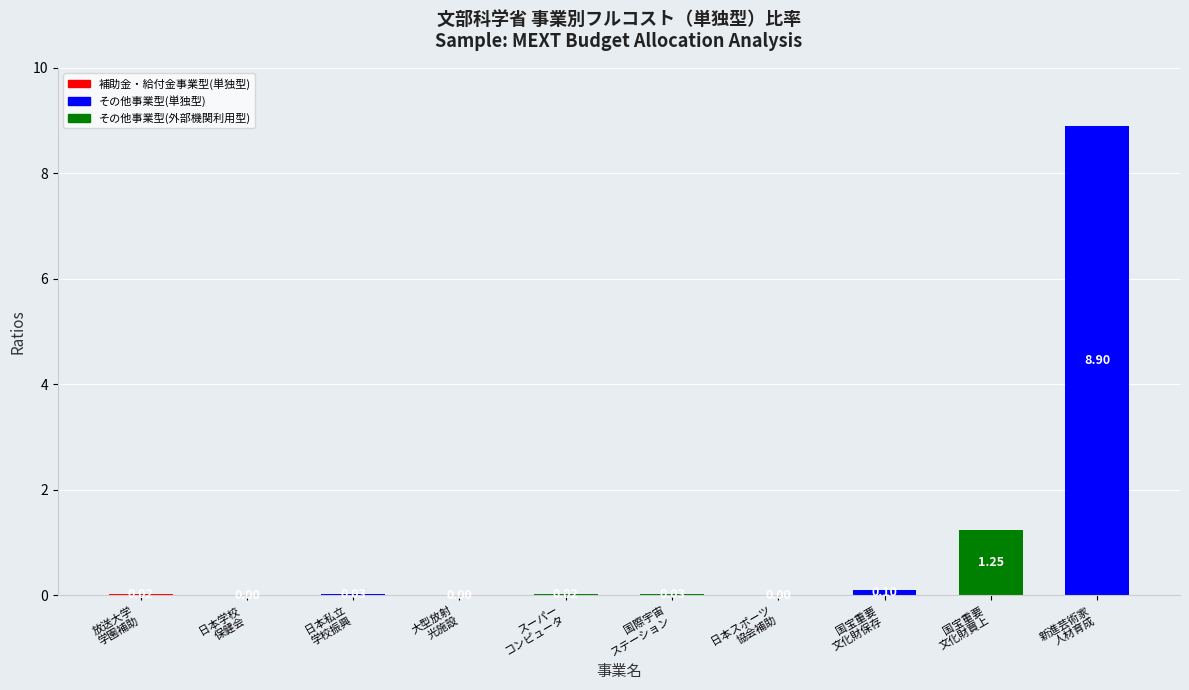

What is the sum of all values?

10.3